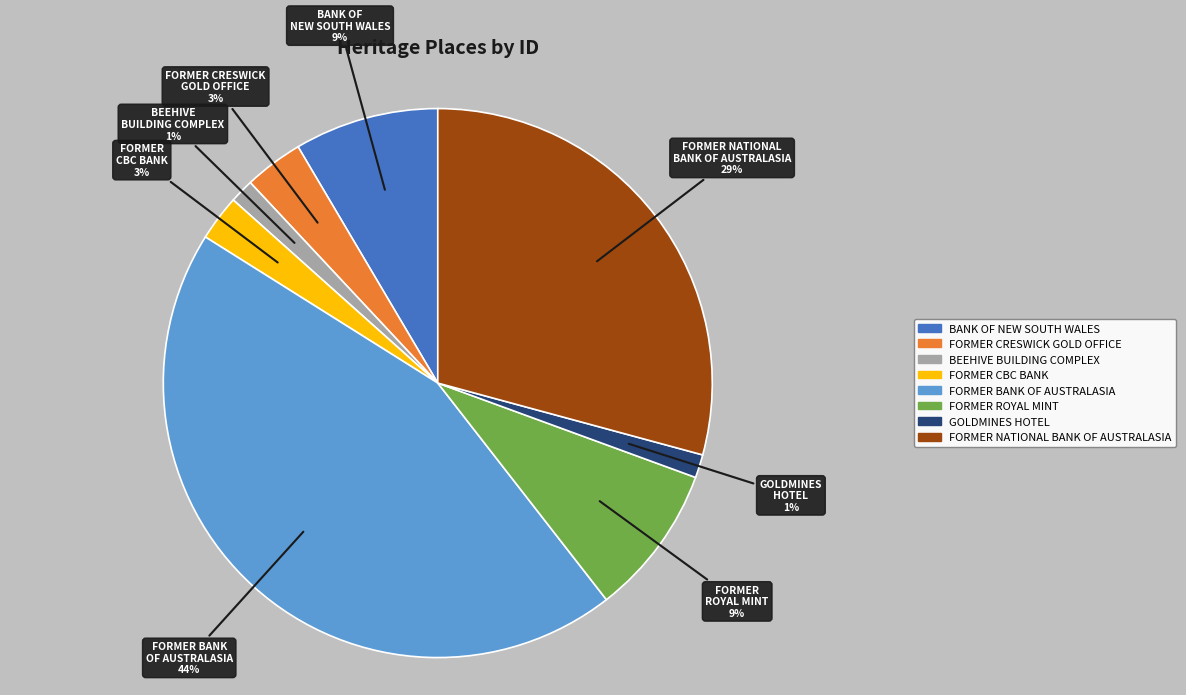

Combined, do FORMER NATIONAL BANK OF AUSTRALASIA and BEEHIVE BUILDING COMPLEX account for over 50%?

No